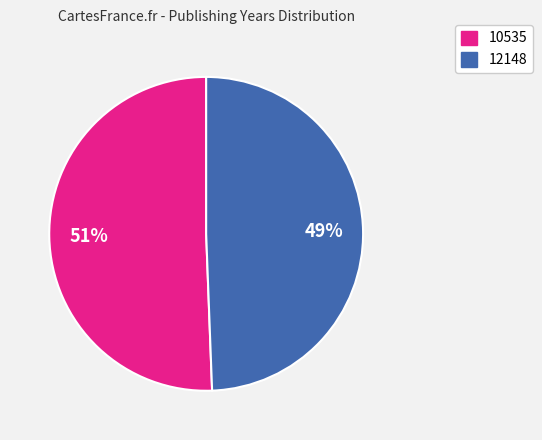

Count the number of slices in the pie.

2